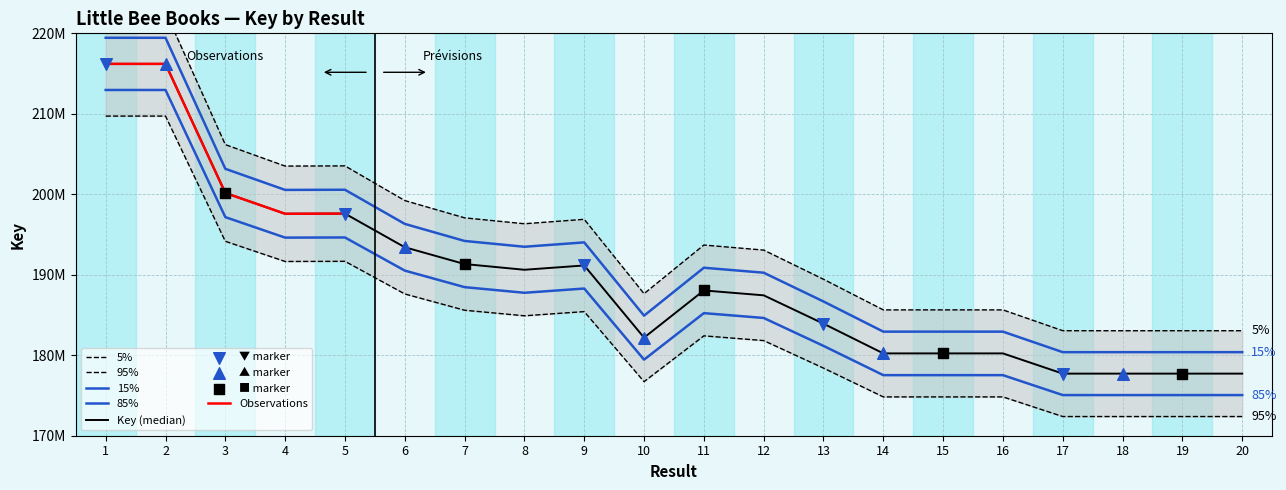

Between 9 and 11, which is larger?

9